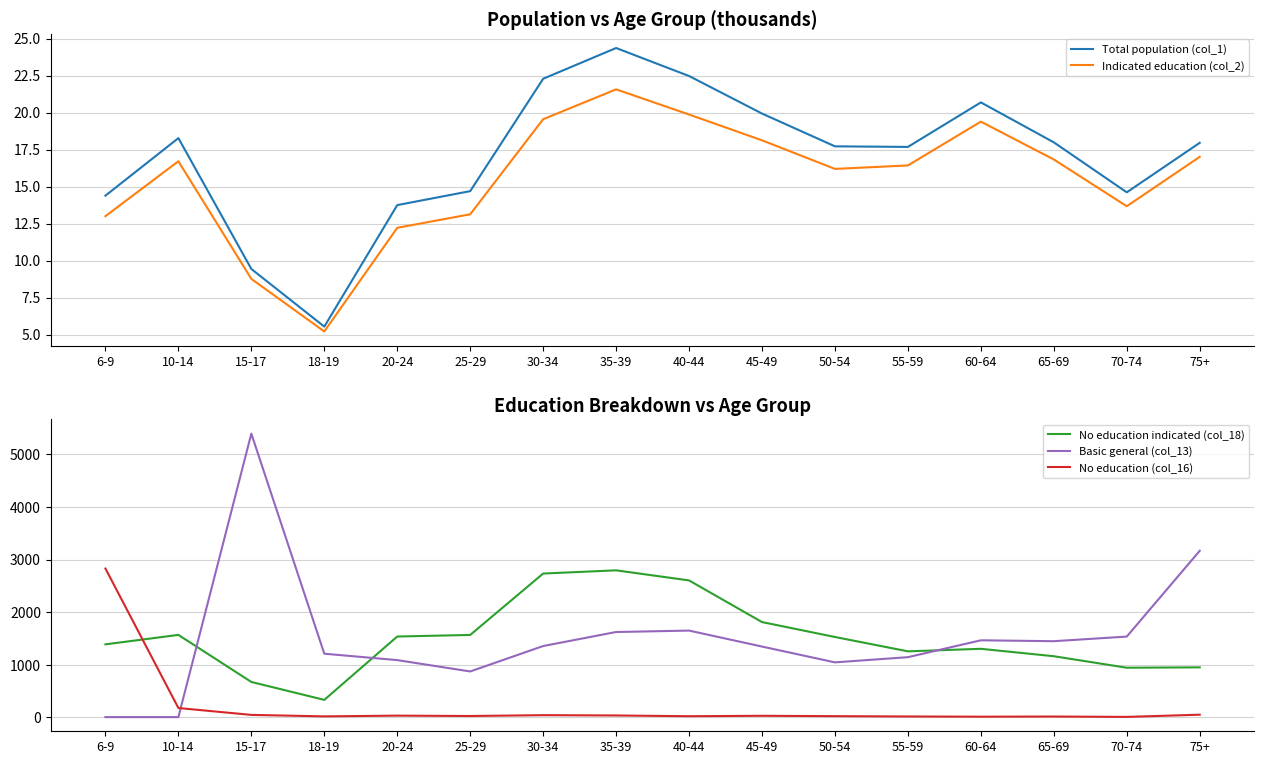

Is it true that Basic general (col_13) equals 1207.0 at 18-19?

True